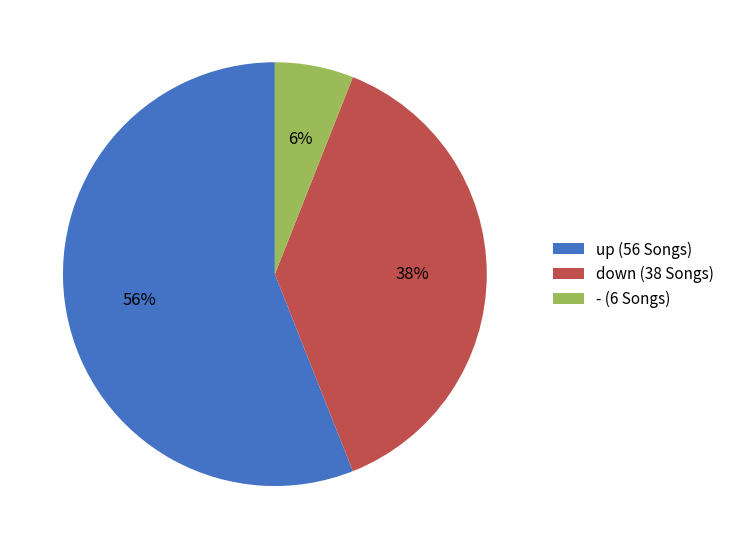

Combined, do down (38 Songs) and up (56 Songs) account for over 50%?

Yes